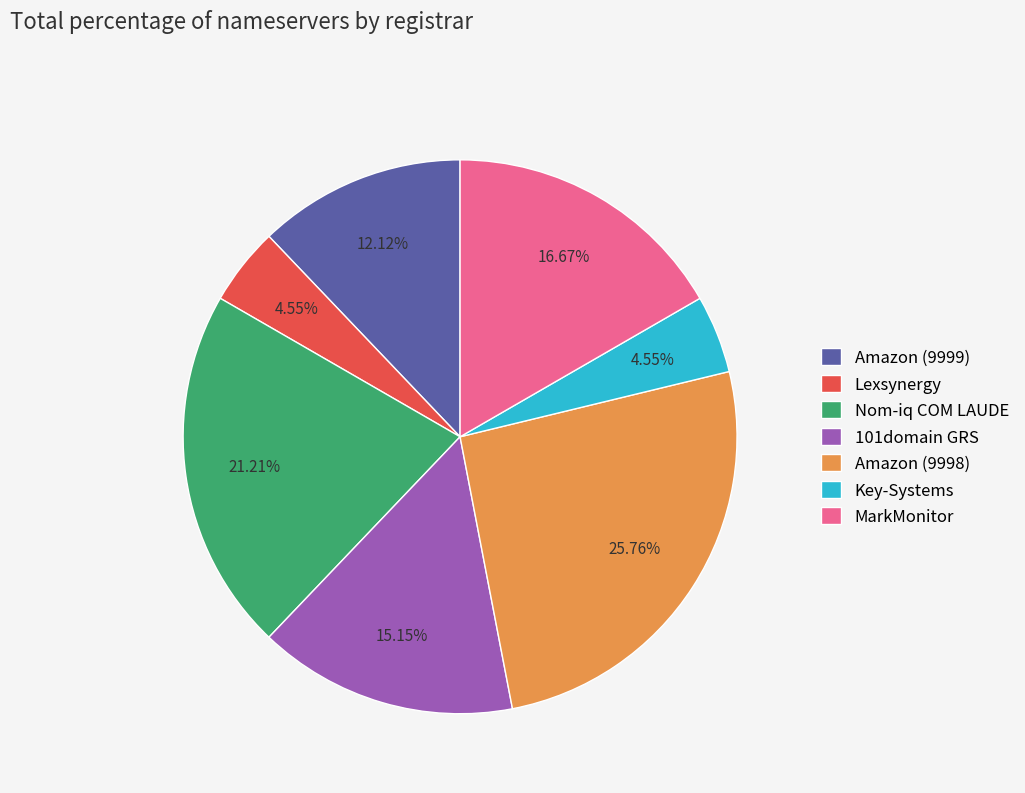

What is the largest slice in the pie chart?

Amazon (9998)